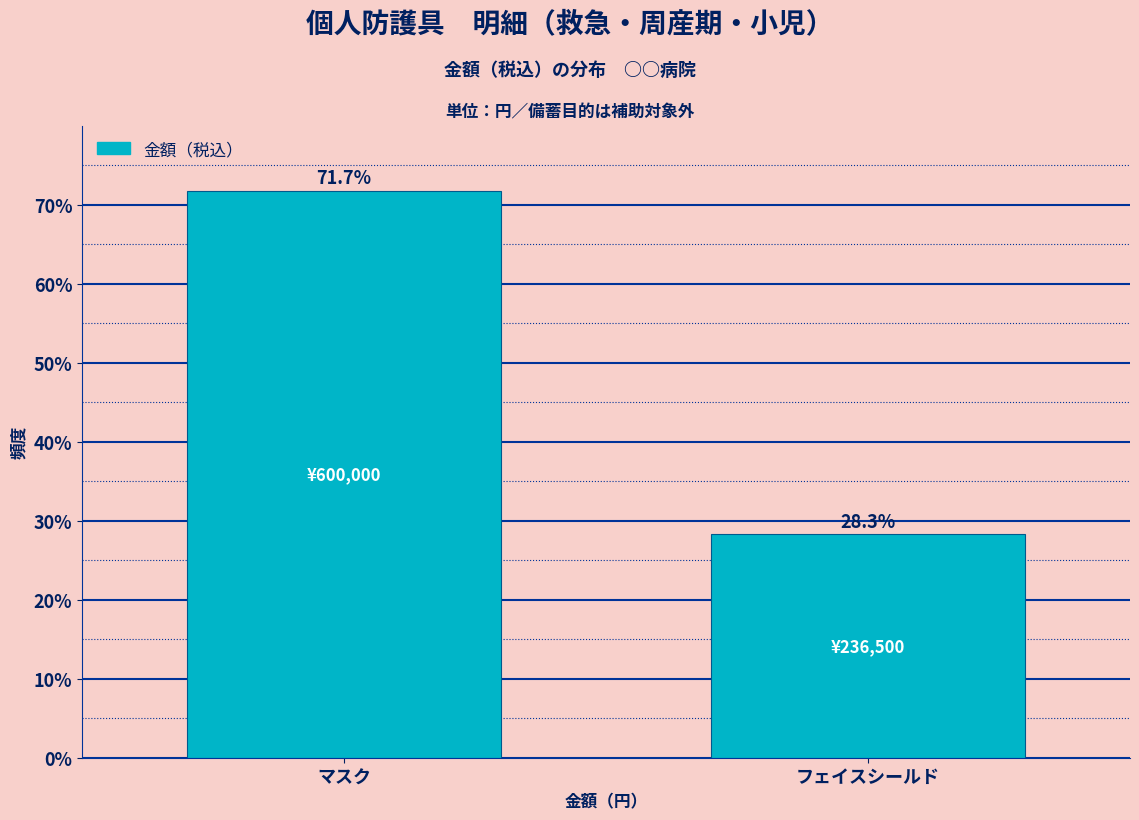

Reading left to right, extract all data points from this chart.

71.7	28.3